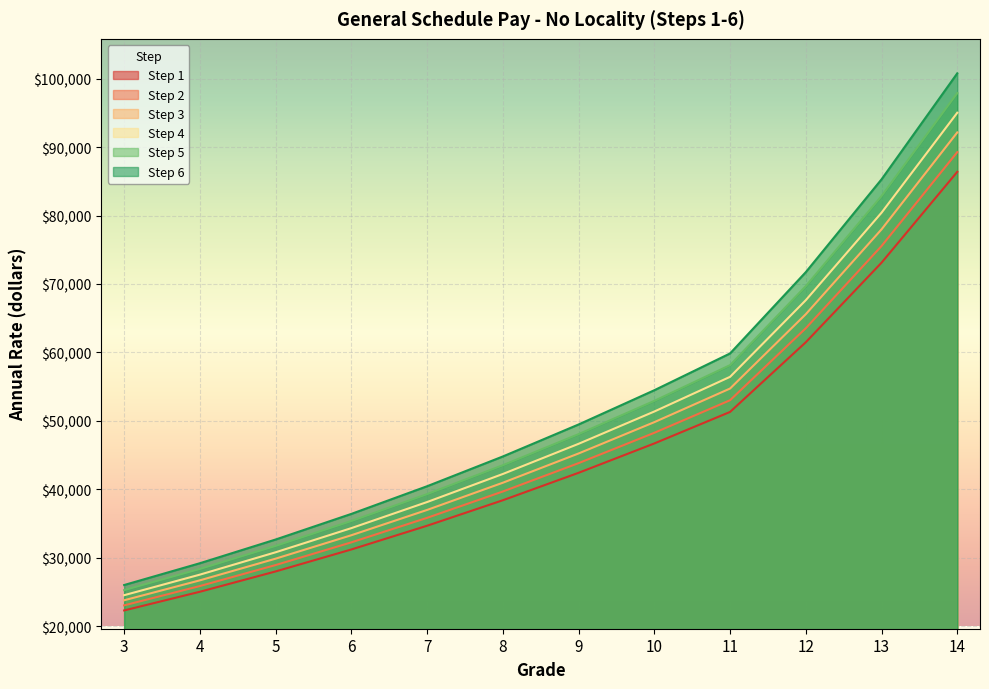

True or false: Step 1 and Step 6 intersect in this chart.

False